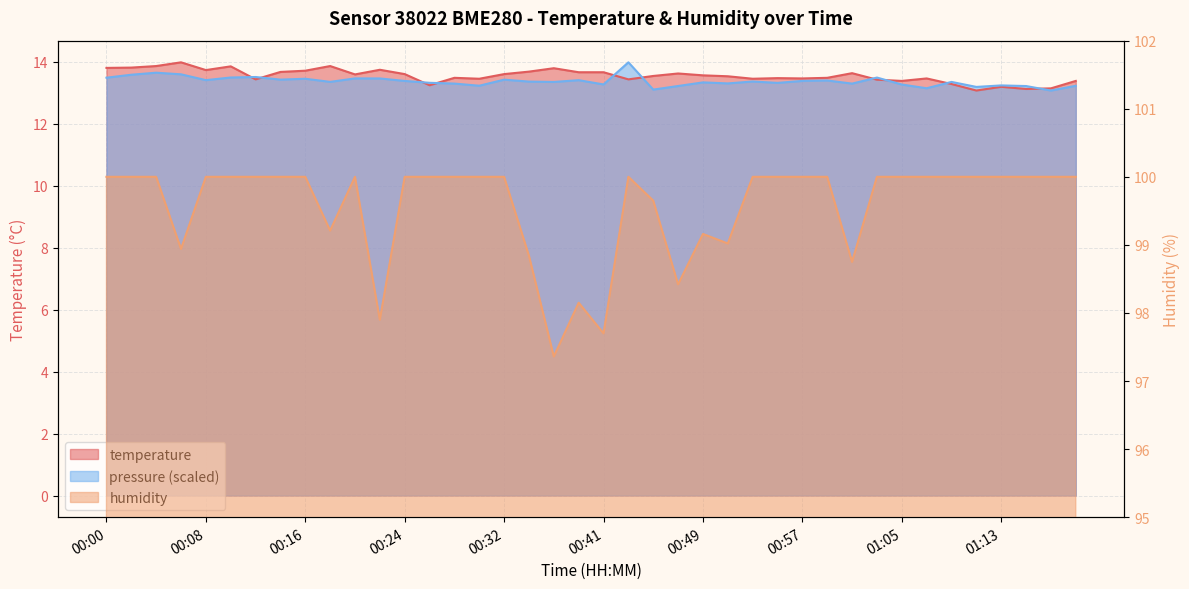

Which category has the lowest value across all series?

01:11